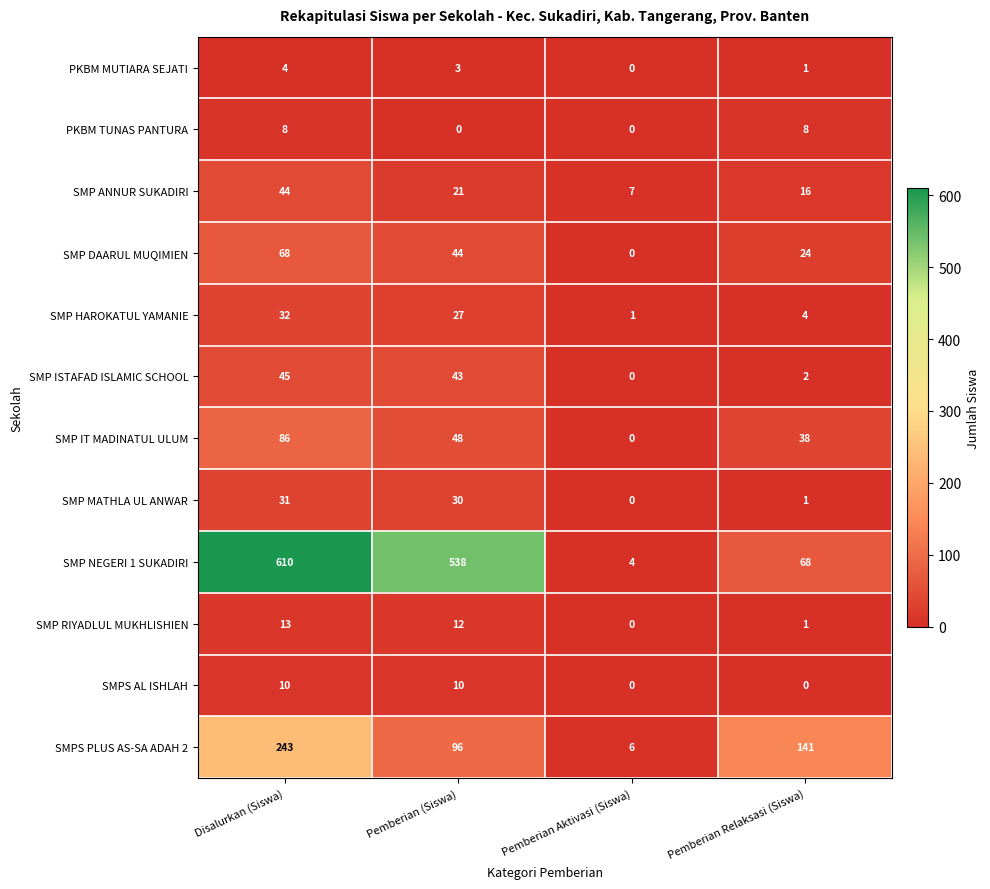

List the labels in order of SMP ANNUR SUKADIRI value, largest first.

Disalurkan (Siswa), Pemberian (Siswa), Pemberian Relaksasi (Siswa), Pemberian Aktivasi (Siswa)